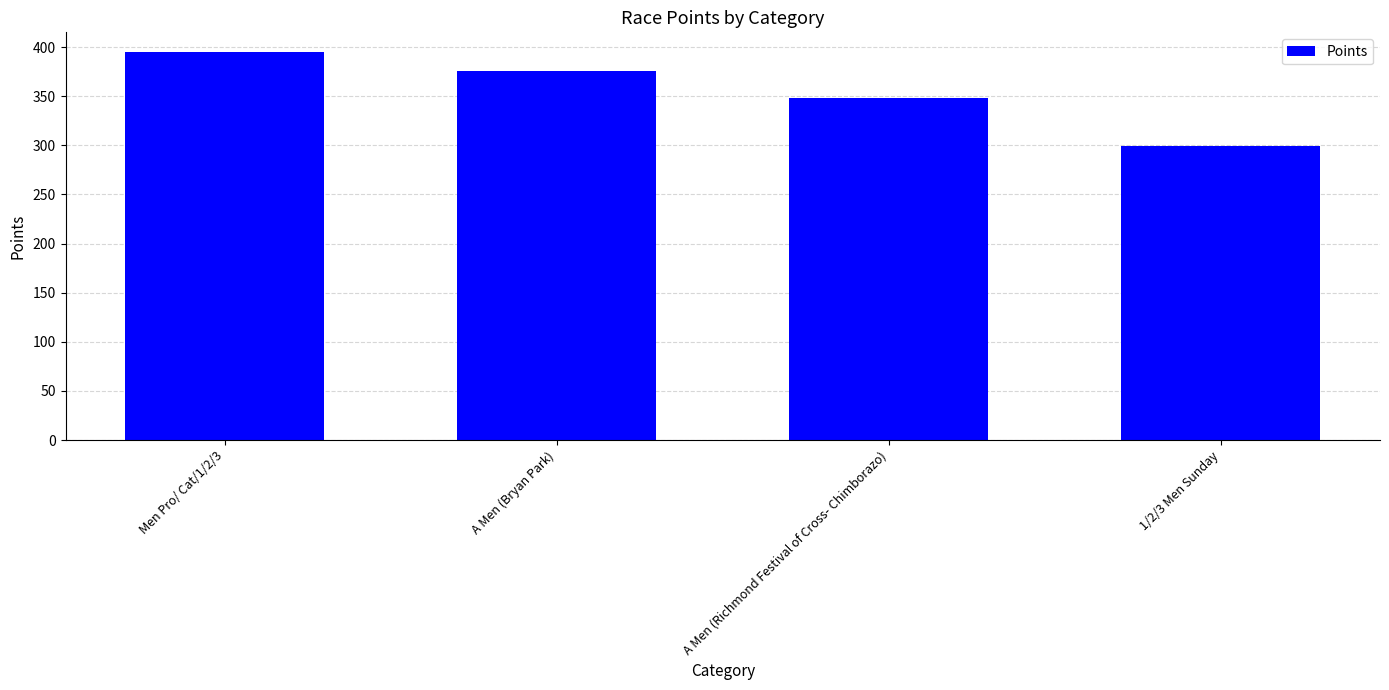

What is the difference between the maximum and minimum values?

96.3